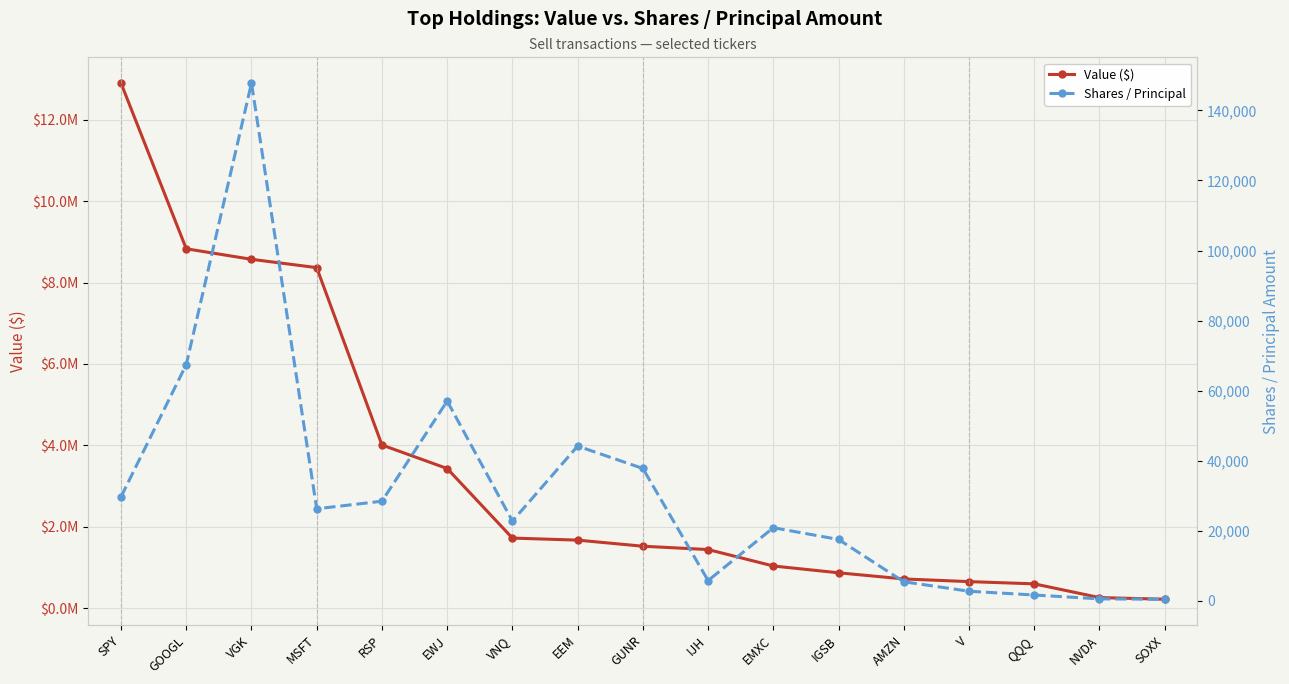

What is the sum of all Shares / Principal values?

516655